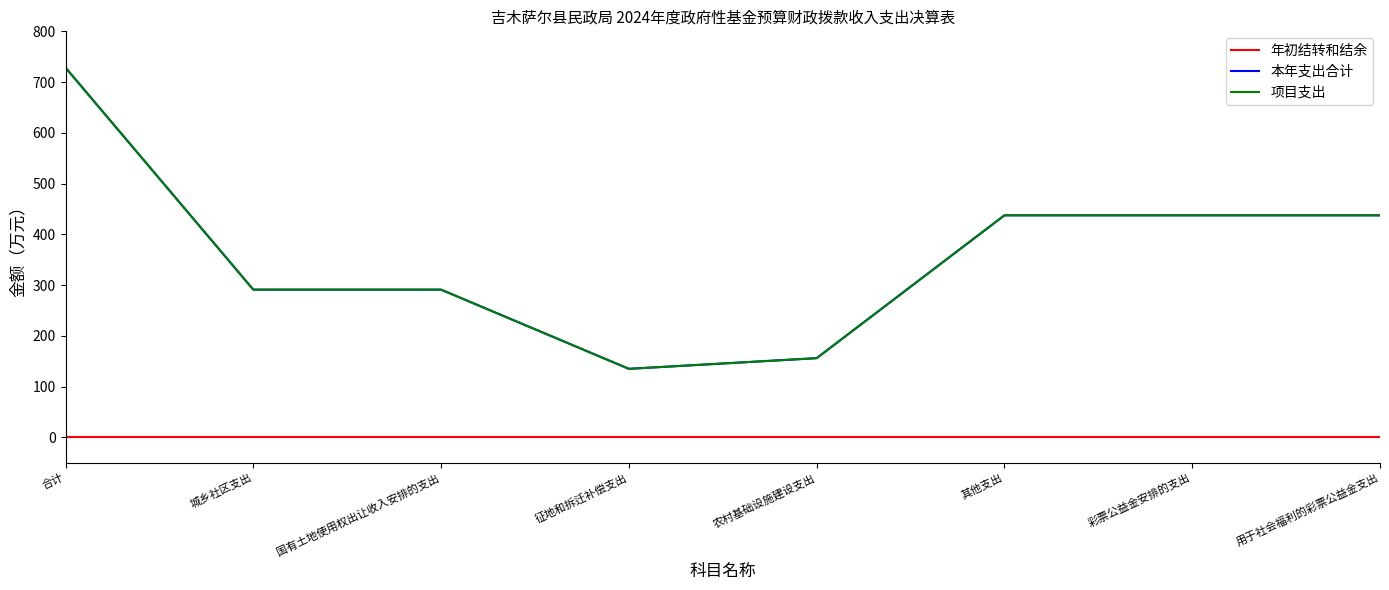

At how many categories does at least one series exceed 173?

6